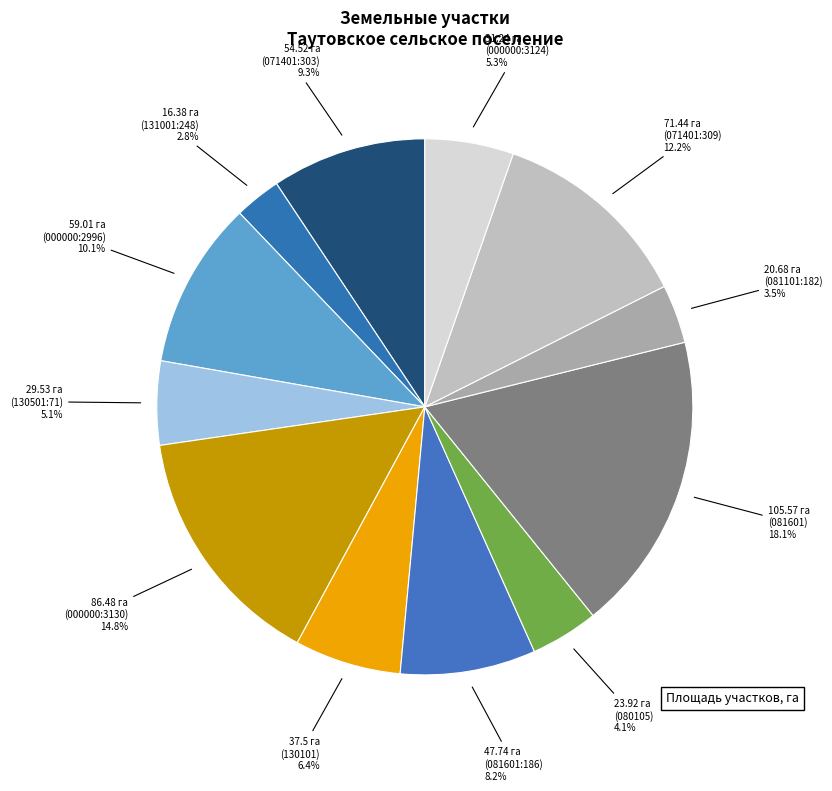

Which has a higher value, 29.53 га (130501:71) or 20.68 га (081101:182)?

29.53 га (130501:71)